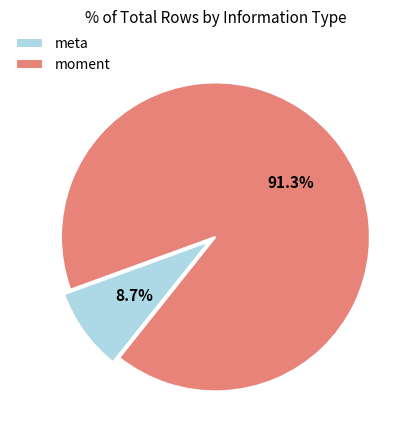

Combined, what portion of the pie is moment and meta?

100.0%